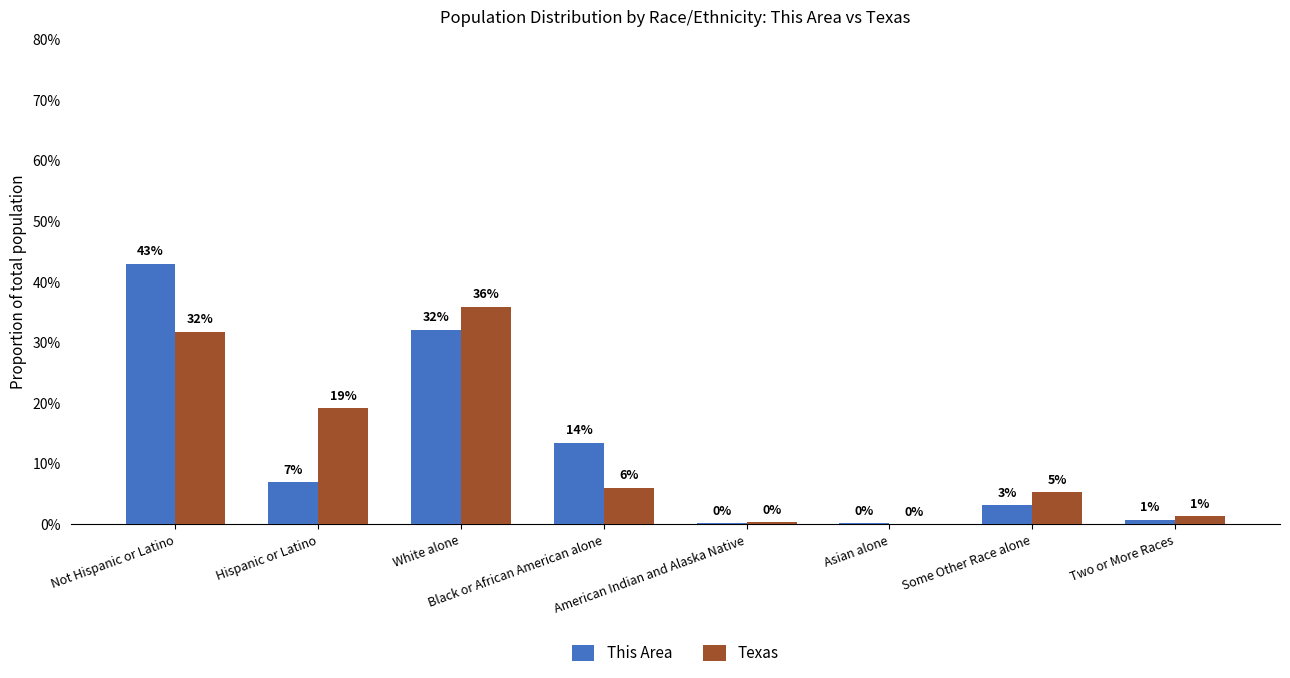

Where is Texas nearest to the value 17?

Hispanic or Latino